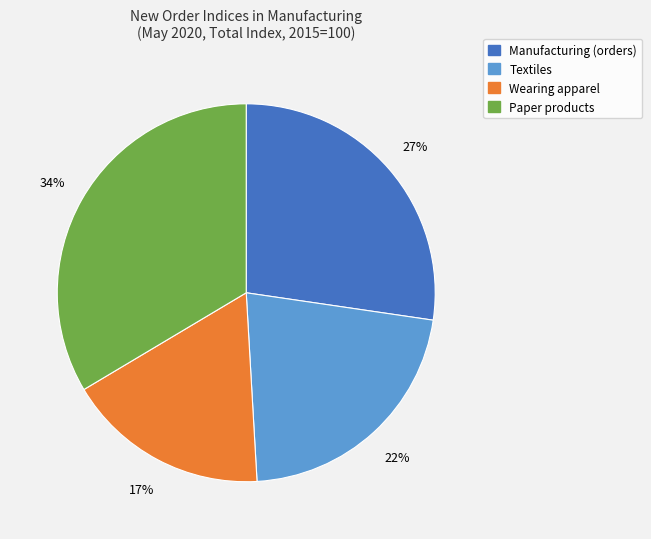

Rank the categories by value from highest to lowest.

Paper products, Manufacturing (orders), Textiles, Wearing apparel